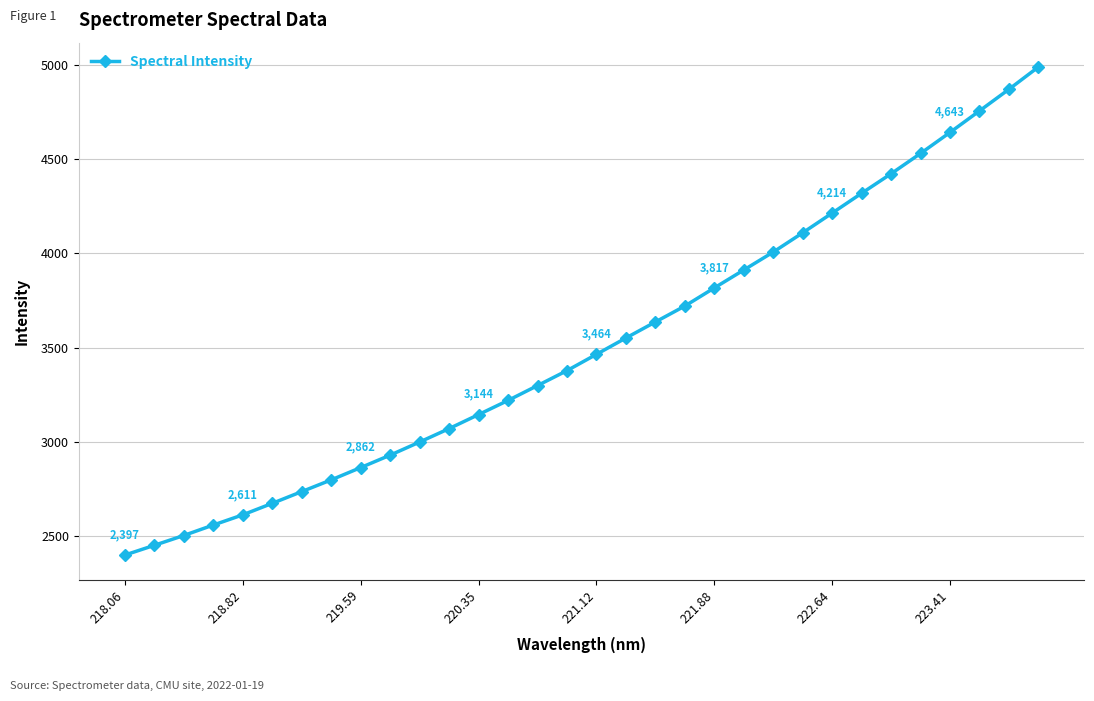

Does the chart display data point markers on the line(s)?

Yes